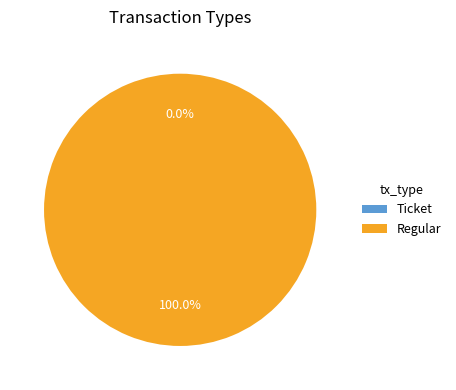

Is there any slice that represents more than half of the pie?

Yes